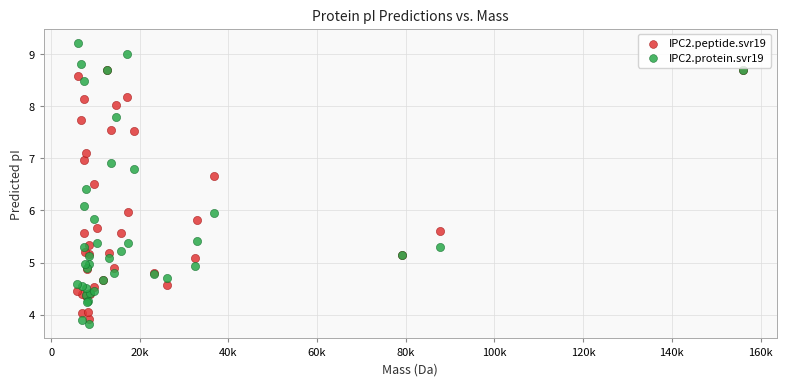

Which series has the largest Y range (max minus min)?

IPC2.protein.svr19